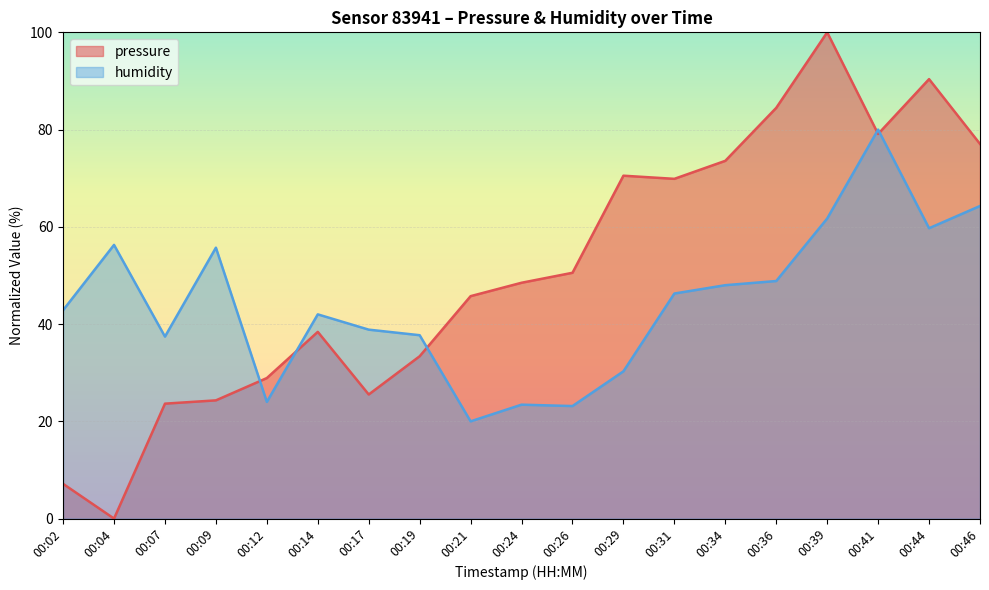

Reading left to right, what are all the values shown in this chart?

pressure: 00:02=7.1	00:04=0.0	00:07=23.6	00:09=24.3	00:12=28.9	00:14=38.4	00:17=25.5	00:19=33.4	00:21=45.7	00:24=48.5	00:26=50.6	00:29=70.5	00:31=69.9	00:34=73.6	00:36=84.5	00:39=100.0	00:41=79.1	00:44=90.4	00:46=77.0
humidity: 00:02=42.9	00:04=56.3	00:07=37.4	00:09=55.7	00:12=24.0	00:14=42.0	00:17=38.9	00:19=37.7	00:21=20.0	00:24=23.4	00:26=23.1	00:29=30.3	00:31=46.3	00:34=48.0	00:36=48.9	00:39=61.7	00:41=80.0	00:44=59.7	00:46=64.3